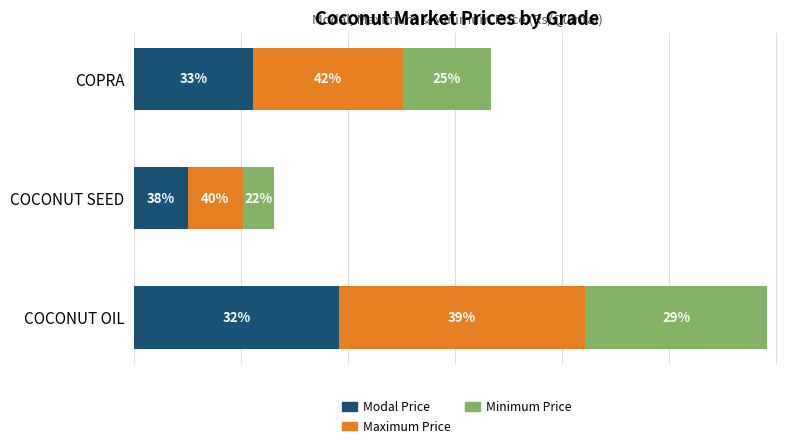

List the series in order of their overall mean, highest first.

Maximum Price, Modal Price, Minimum Price